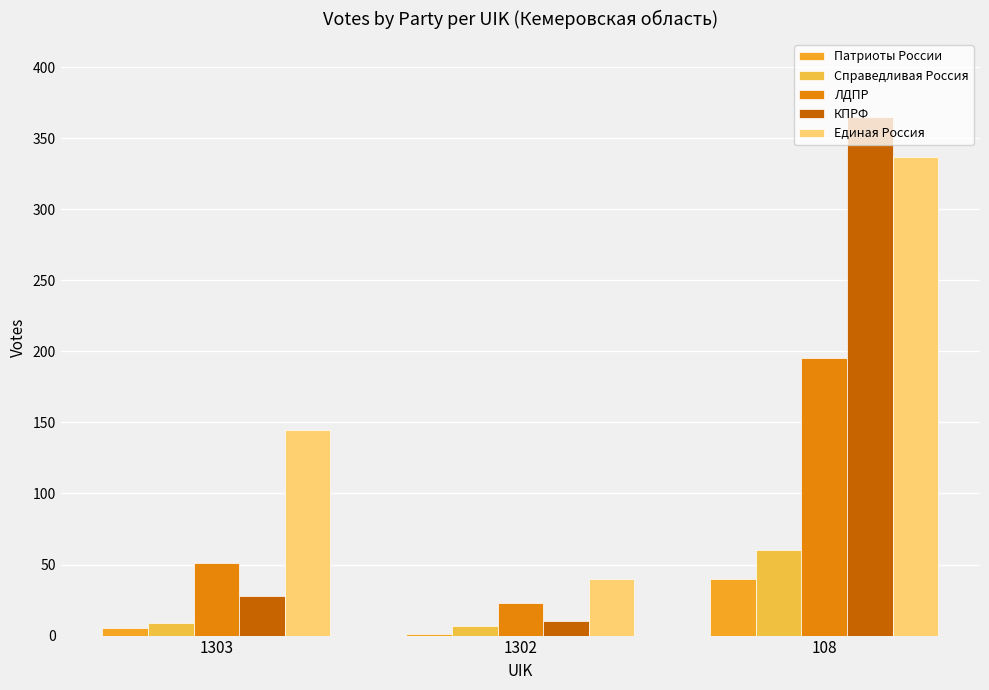

How many groups of bars are there?

3